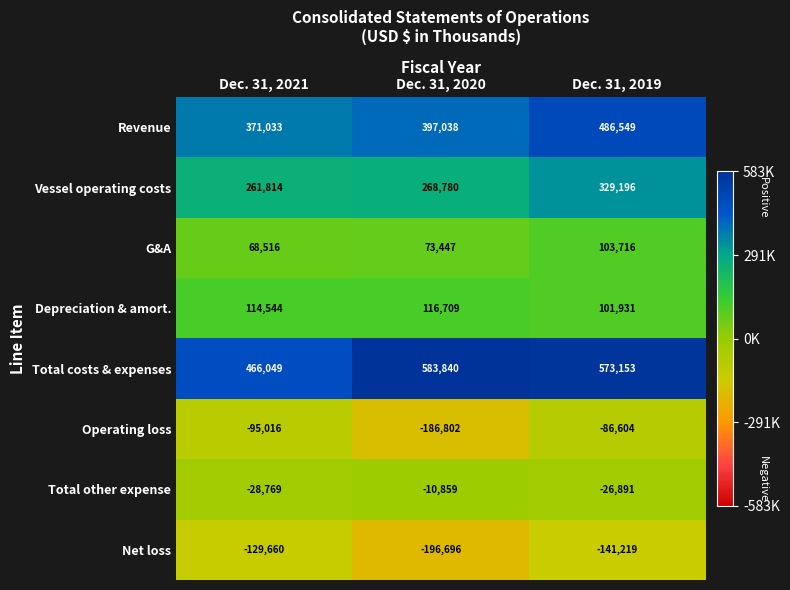

What is the difference between the highest and lowest values at Dec. 31, 2021?

595709